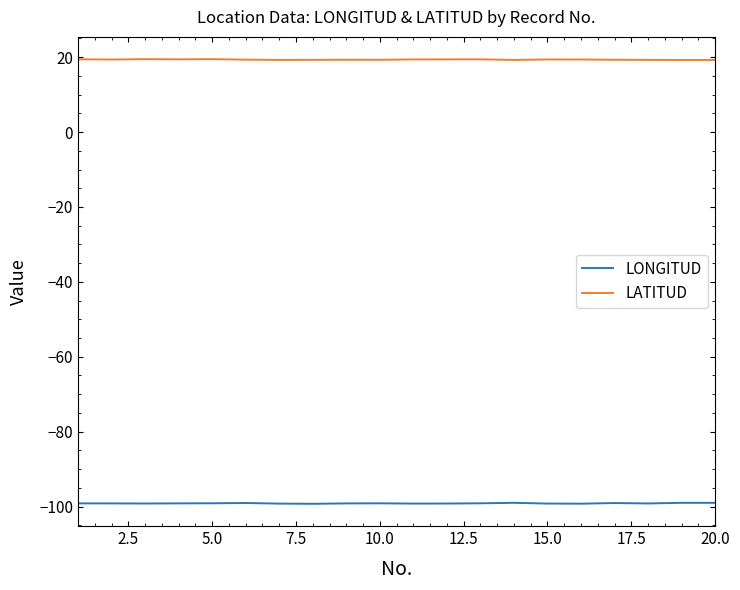

What is the lowest value of the LATITUD series?

19.3